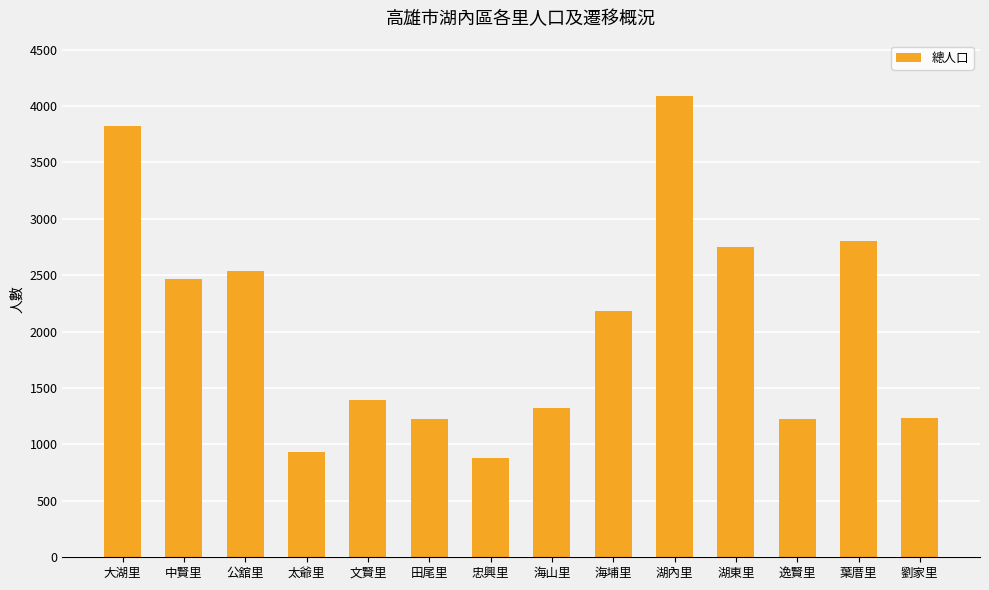

What is the approximate value at 中賢里?

2467